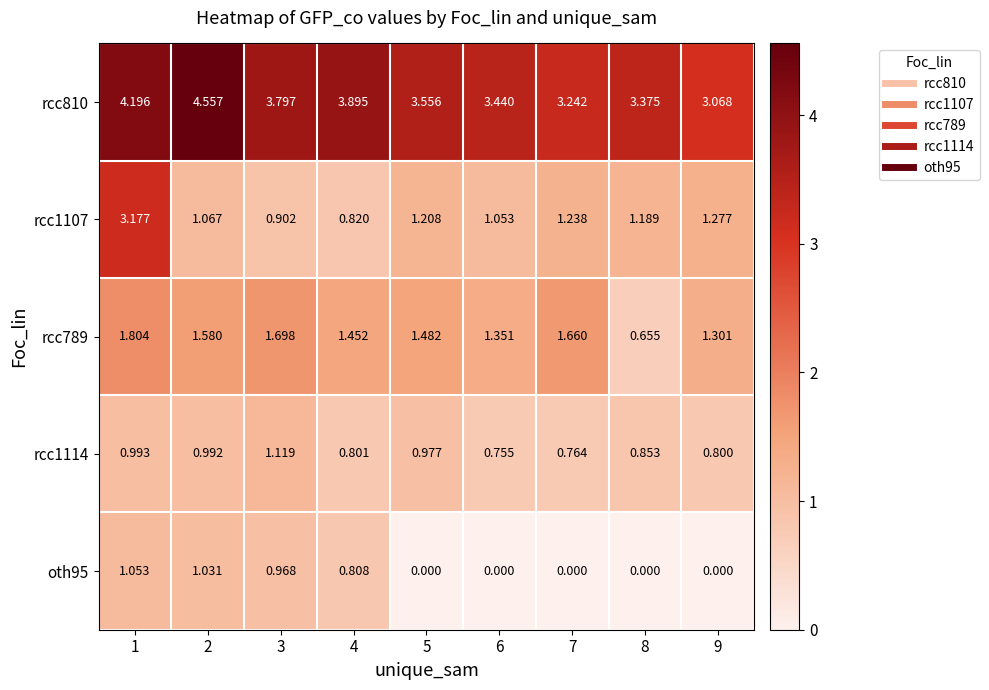

Is the value of rcc1114 at 9 greater than the value of rcc810 at 5?

No